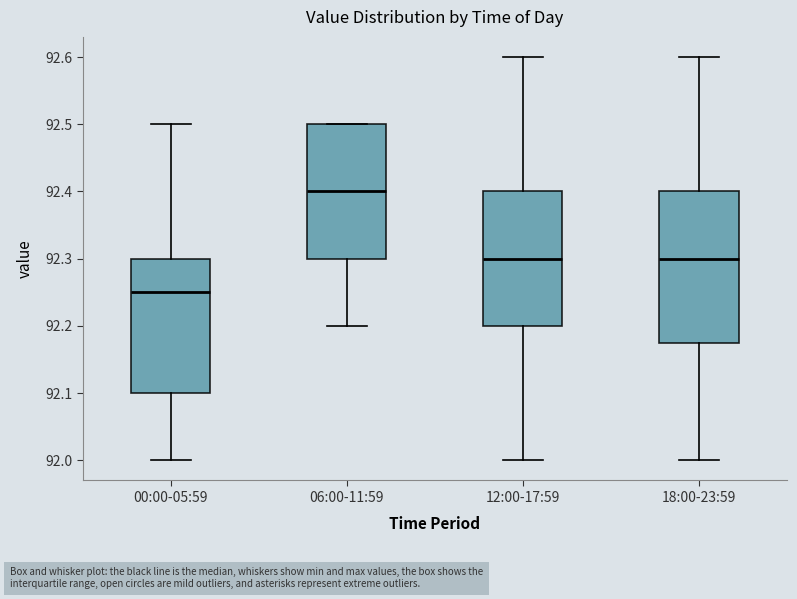

Comparing the boxes themselves (not the whiskers), which one is the tallest?

18:00-23:59